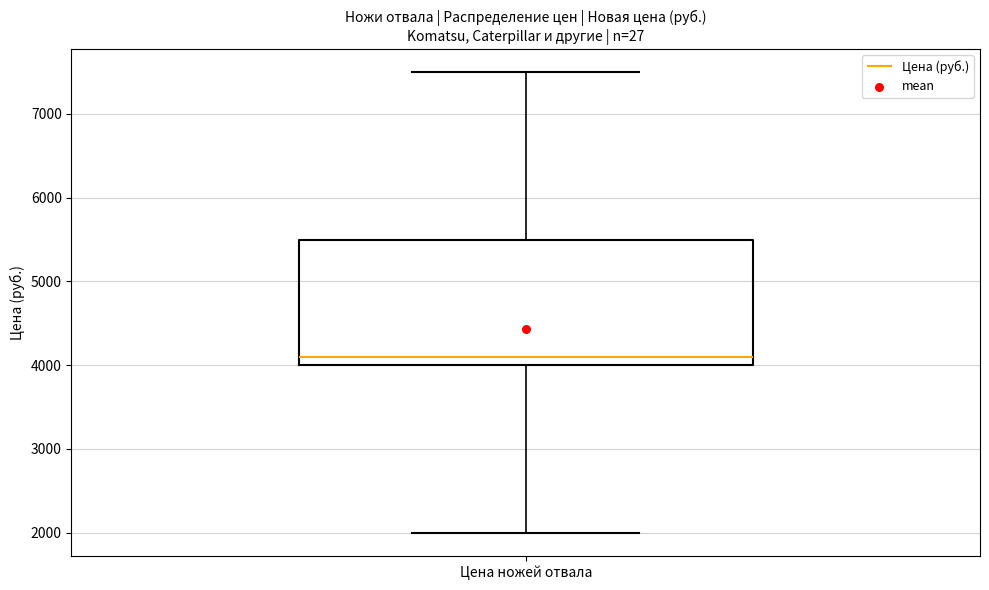

Read this box plot against the y-axis: the position of the median line, the range covered by the box, and the ends of both whiskers. The values are not printed on the chart, so give them approximately, as read against the axis.

median 4100, box 4000 to 5500, whiskers 2000 to 7500